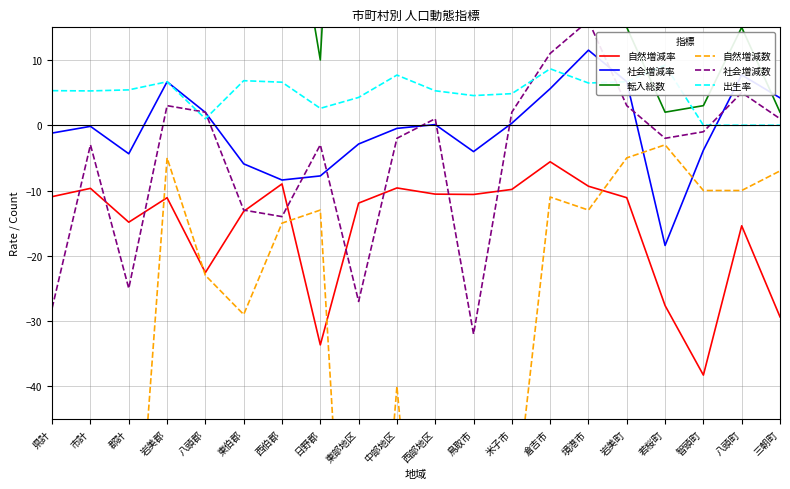

Between 米子市 and 岩美町, which is larger?

米子市